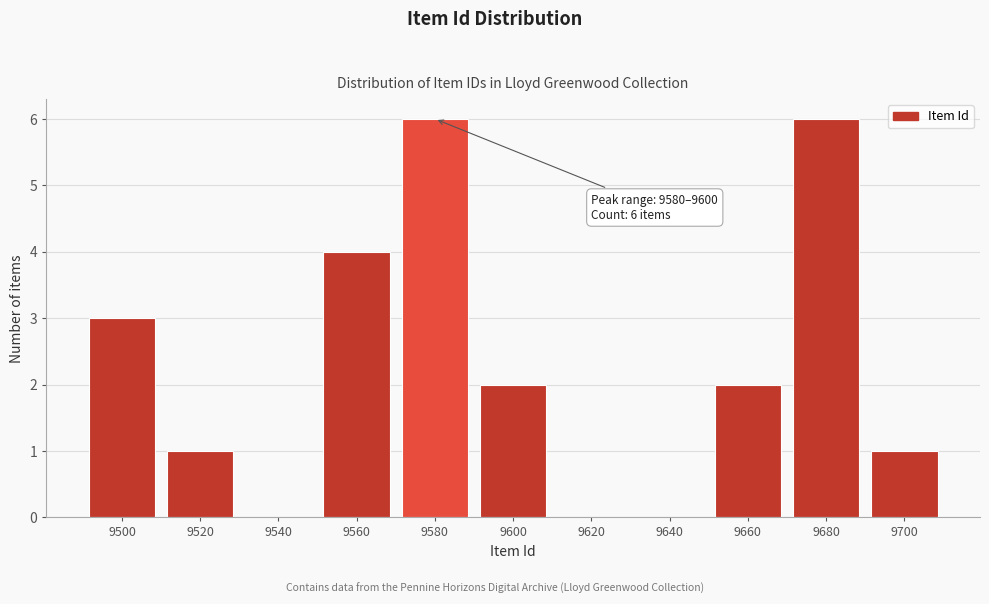

Reading left to right, transcribe all the data shown in this chart.

9500=3	9520=1	9540=0	9560=4	9580=6	9600=2	9620=0	9640=0	9660=2	9680=6	9700=1